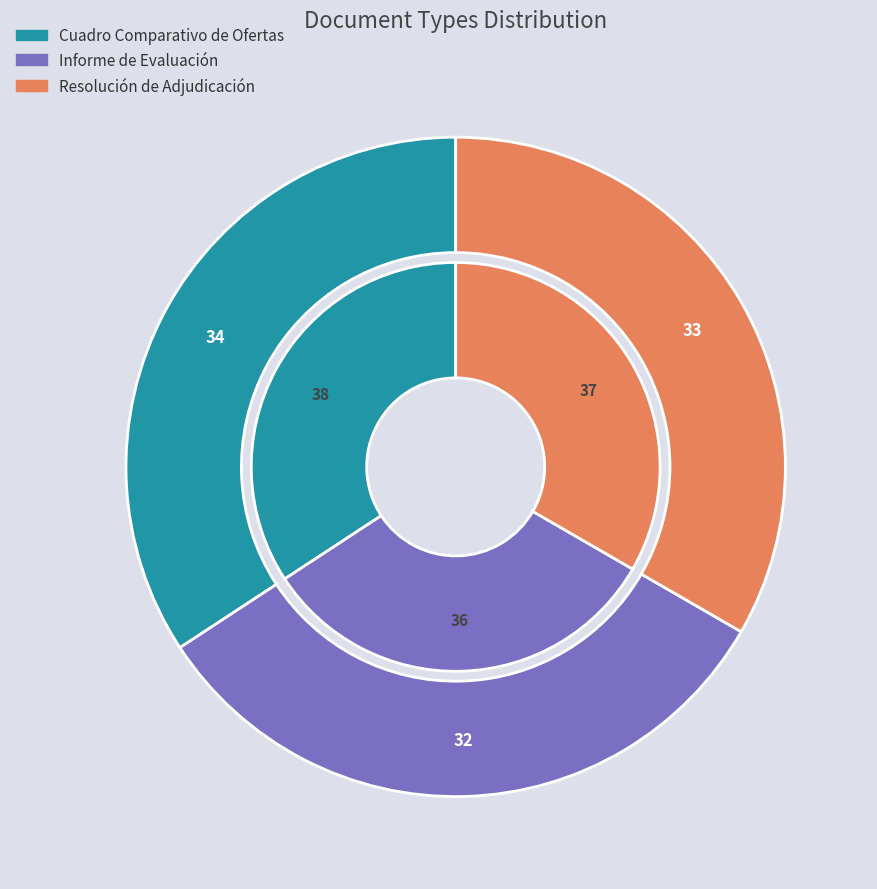

Which slice is the smallest?

Informe de Evaluación